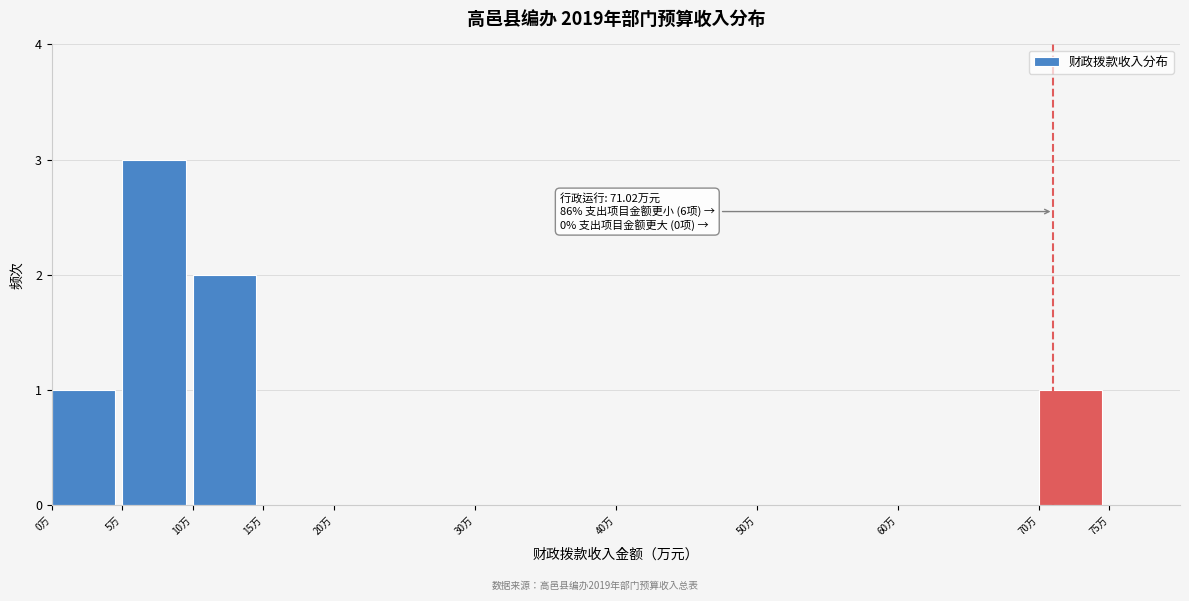

Which range on the x-axis has the tallest bar?

5 to 10